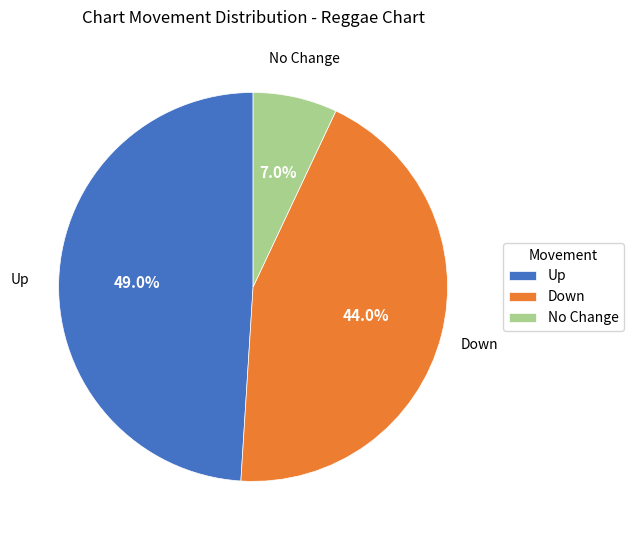

Is the sum of Up and Down greater than half?

Yes